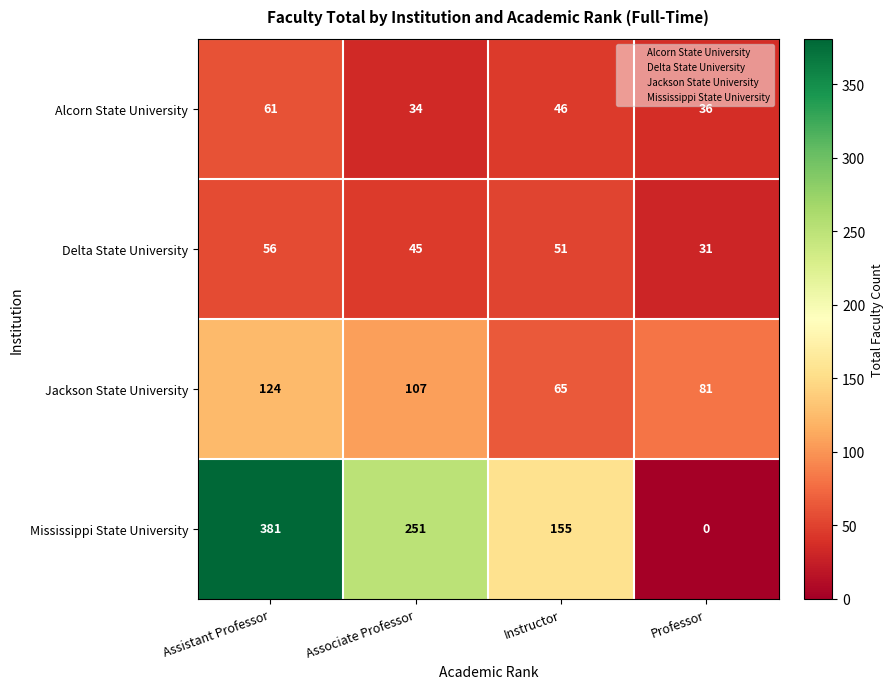

Count the number of categories in the chart.

4